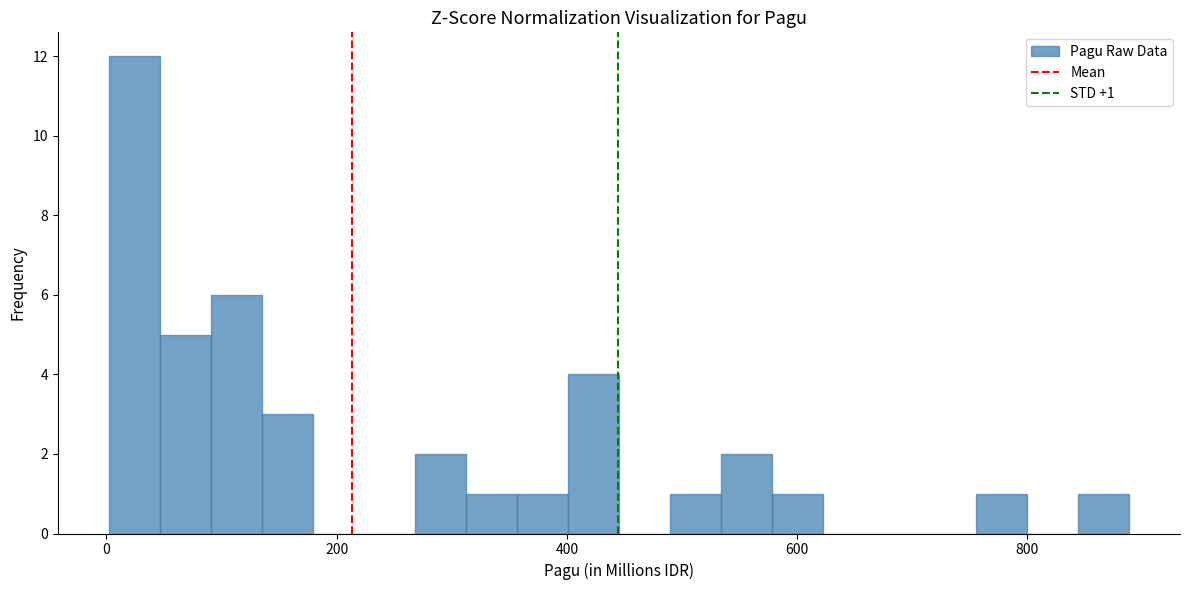

Read against the x-axis, roughly where is the centre of the tallest bar?

20